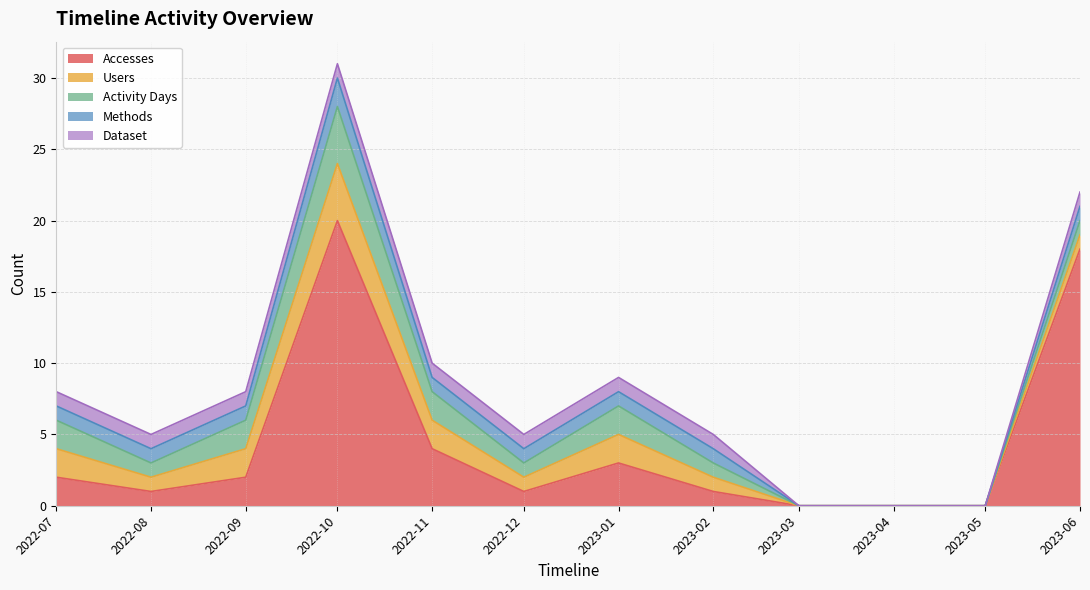

What are all the series names shown in the legend?

Accesses, Users, Activity Days, Methods, Dataset